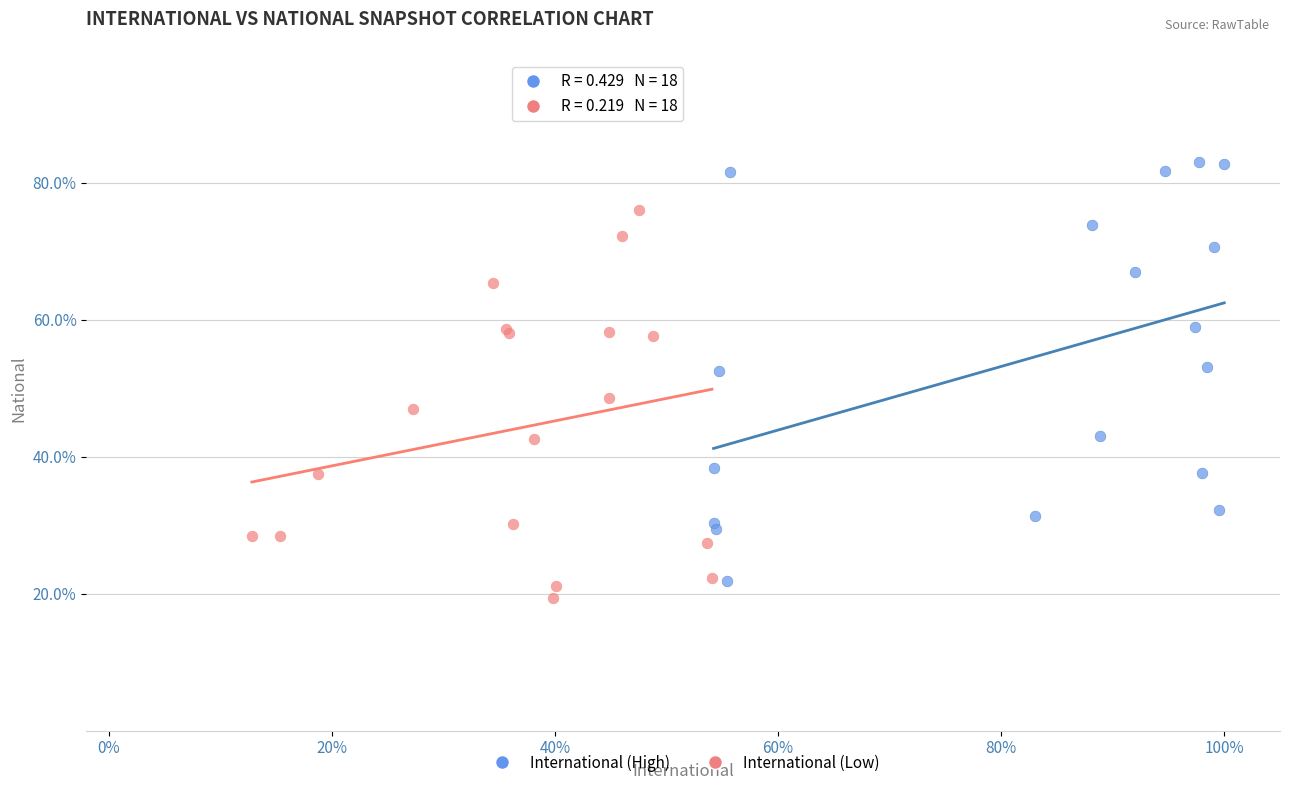

Which series reaches the maximum Y coordinate?

International (High)